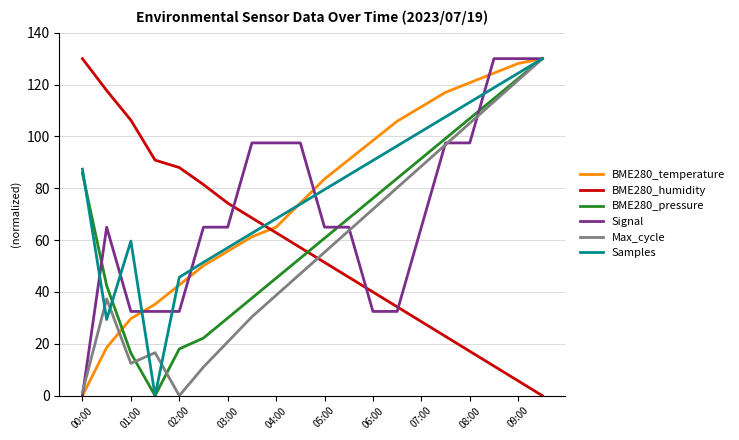

Reading left to right, extract all data points from this chart.

BME280_temperature: 0.0	18.6	29.7	35.3	42.7	50.1	55.7	61.3	65.0	74.3	83.6	91.0	98.4	105.9	111.4	117.0	120.7	124.4	128.1	130.0
BME280_humidity: 130.0	117.7	106.3	90.9	88.0	81.4	74.3	68.6	62.9	57.1	51.4	45.7	40.0	34.3	28.6	22.9	17.1	11.4	5.7	0.0
BME280_pressure: 85.7	42.4	16.5	0.0	18.0	22.2	29.9	37.6	45.3	53.0	60.7	68.4	76.1	83.8	91.5	99.2	106.9	114.6	122.3	130.0
Signal: 0.0	65.0	32.5	32.5	32.5	65.0	65.0	97.5	97.5	97.5	65.0	65.0	32.5	32.5	65.0	97.5	97.5	130.0	130.0	130.0
Max_cycle: 1.4	37.3	12.4	16.6	0.0	11.1	20.7	30.4	38.7	47.0	55.3	63.6	71.9	80.2	88.5	96.8	105.1	113.4	121.7	130.0
Samples: 87.4	29.4	59.6	0.0	45.7	51.4	57.1	62.7	68.3	73.9	79.5	85.1	90.7	96.3	101.9	107.6	113.2	118.8	124.4	130.0